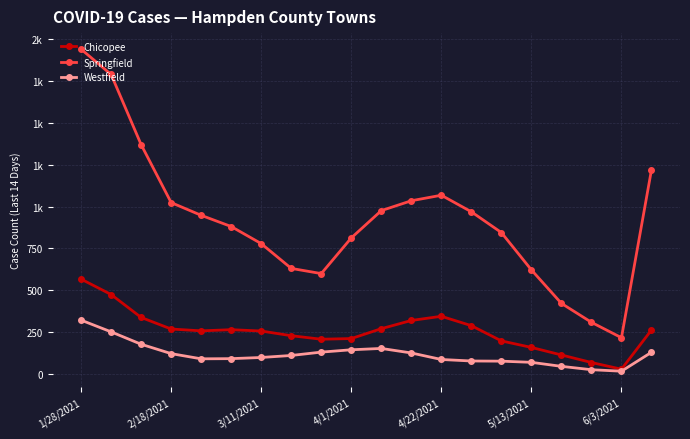

What are all the series names shown in the legend?

Chicopee, Springfield, Westfield